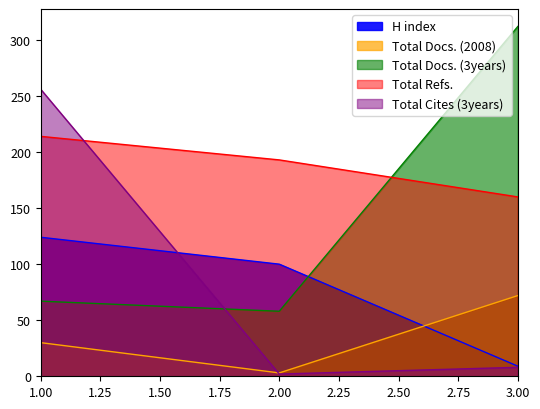

Rank the series at 1 from highest to lowest value.

Total Cites (3years), Total Refs., H index, Total Docs. (3years), Total Docs. (2008)